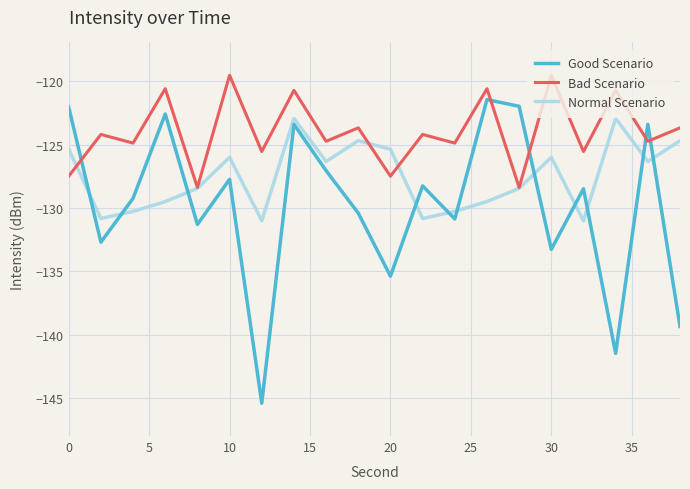

True or false: Bad Scenario and Normal Scenario intersect in this chart.

True